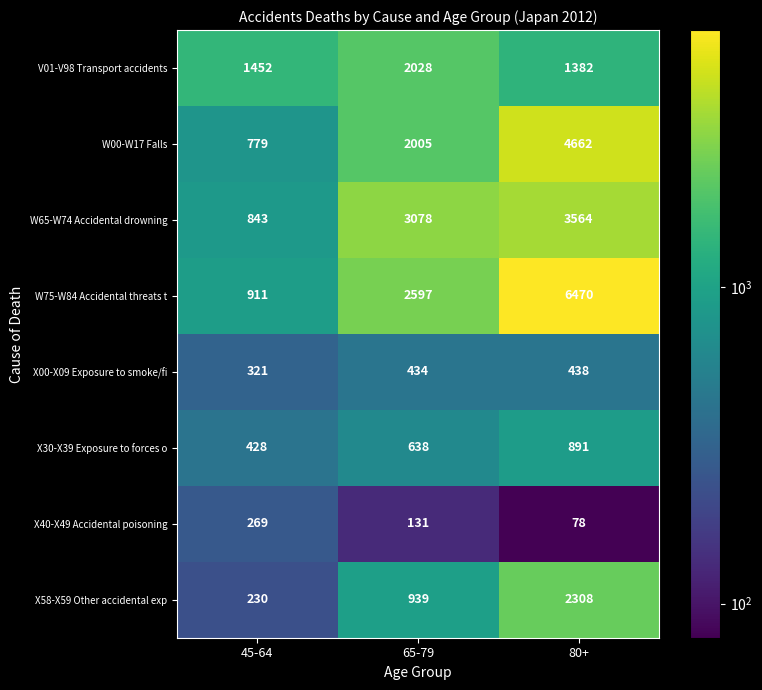

What is the total value across all series at 45-64?

5233